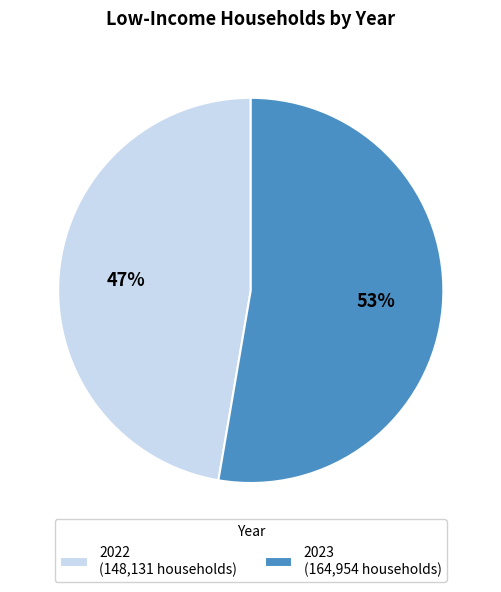

Which slice represents more than half of the pie?

2023